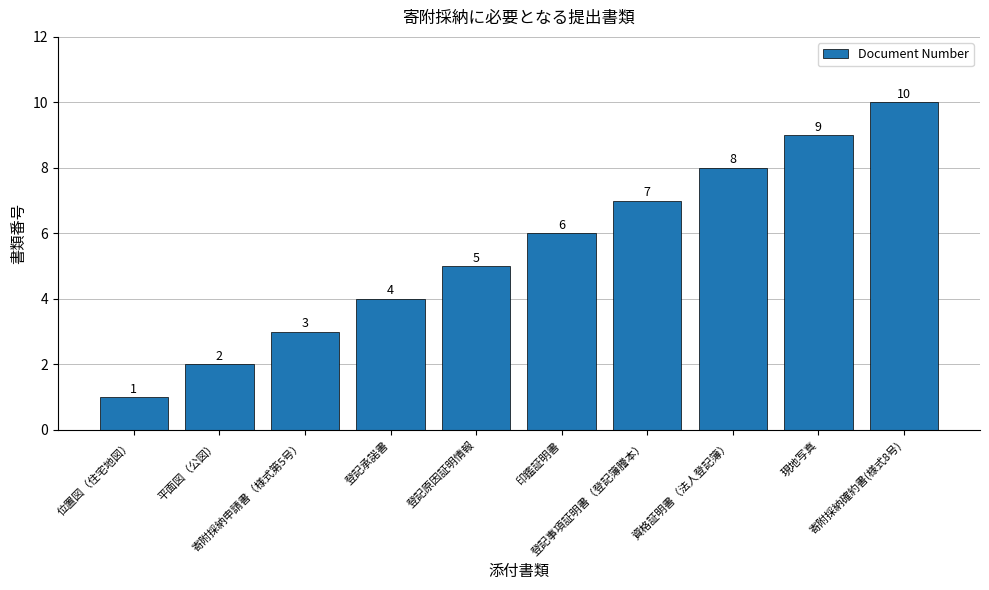

How many bars are there in total?

10